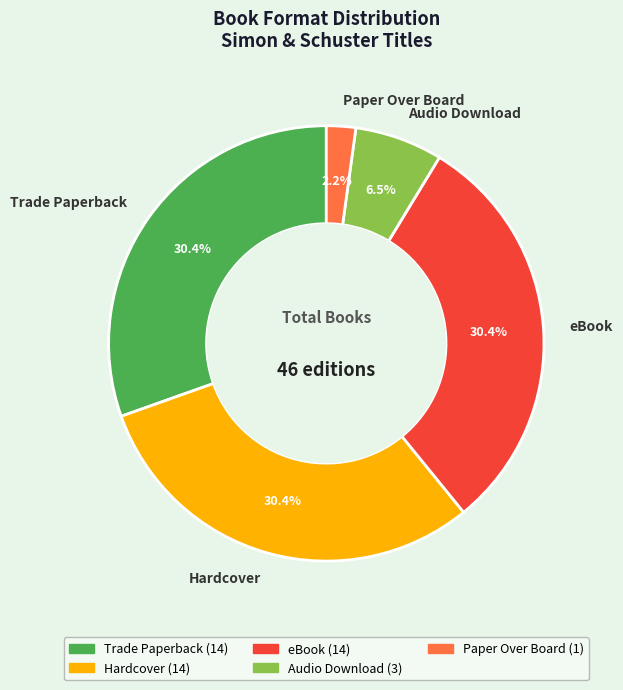

Do Hardcover and eBook together represent more than half of the pie?

Yes